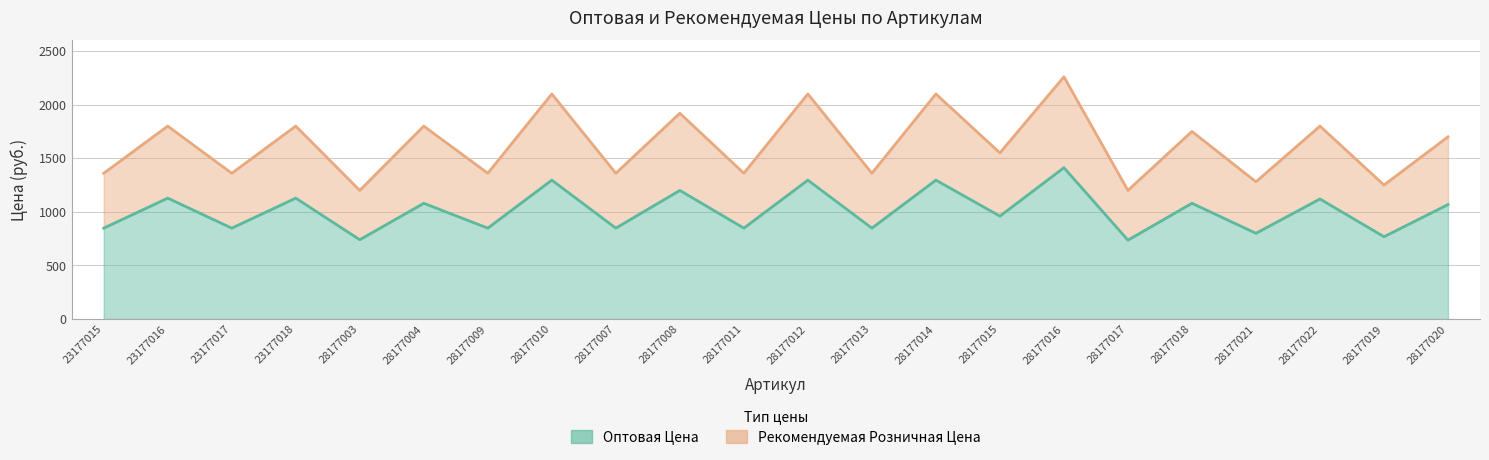

What are all the series names shown in the legend?

Оптовая Цена, Рекомендуемая Розничная Цена